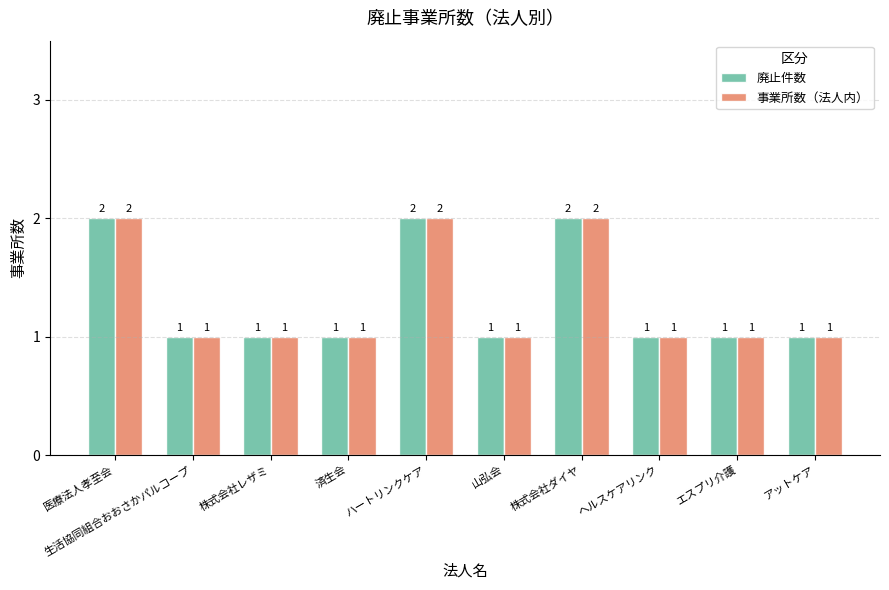

How many categories are shown in the chart?

10